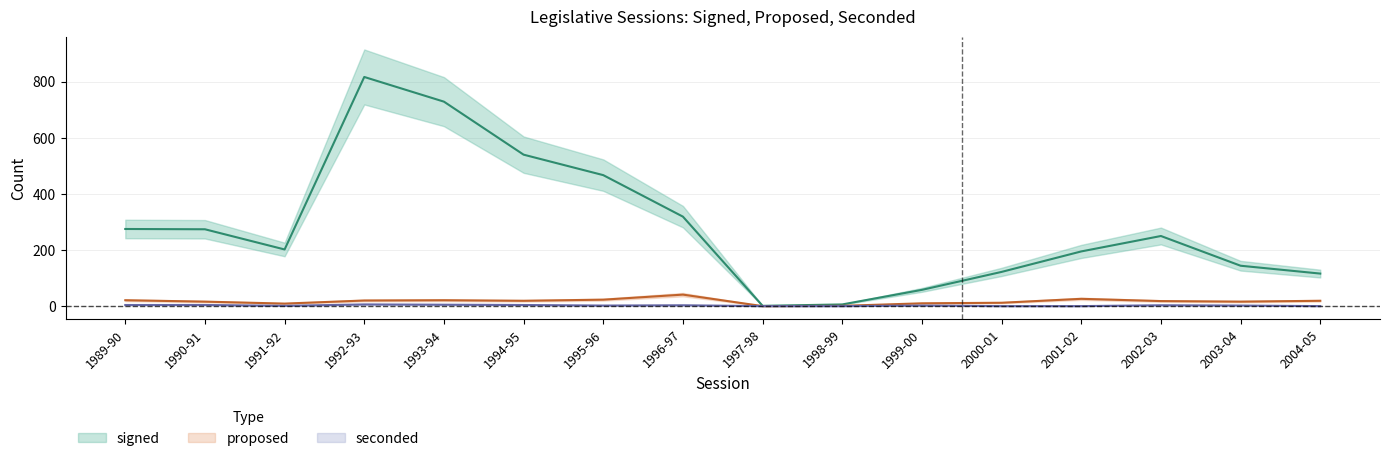

What position from the left is 1994-95?

6